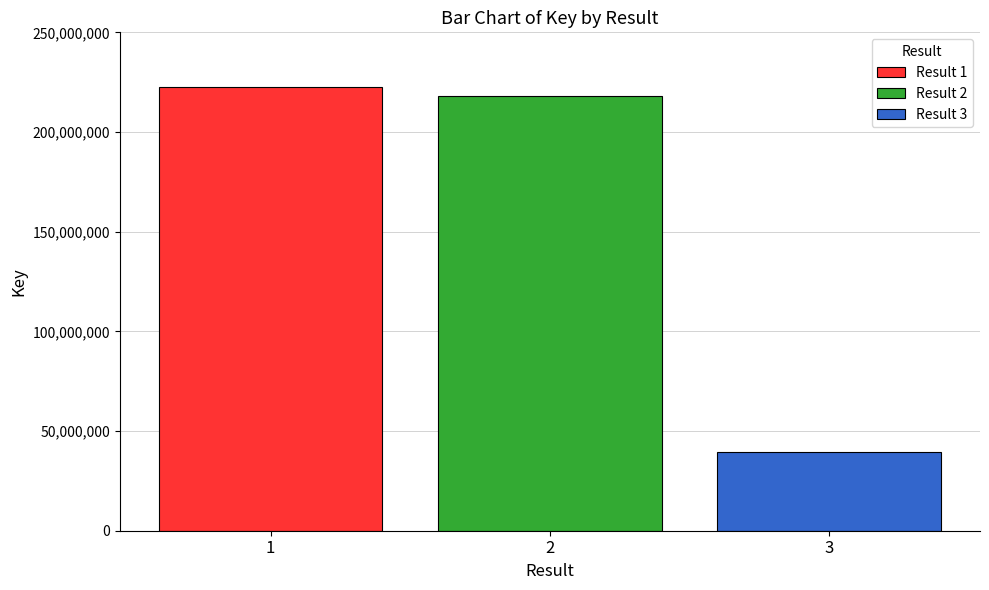

The value of Result 3 at 2 is 39580721. True or false?

True